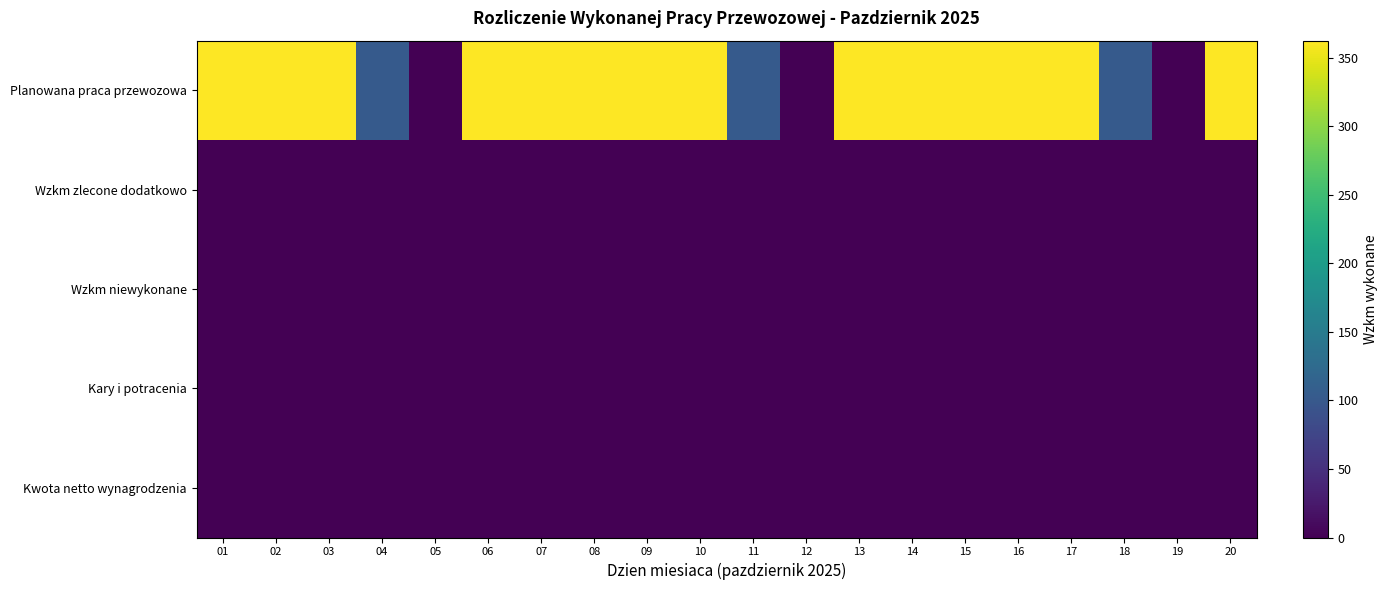

What is the spread (max minus min) of values at 15?

362.6